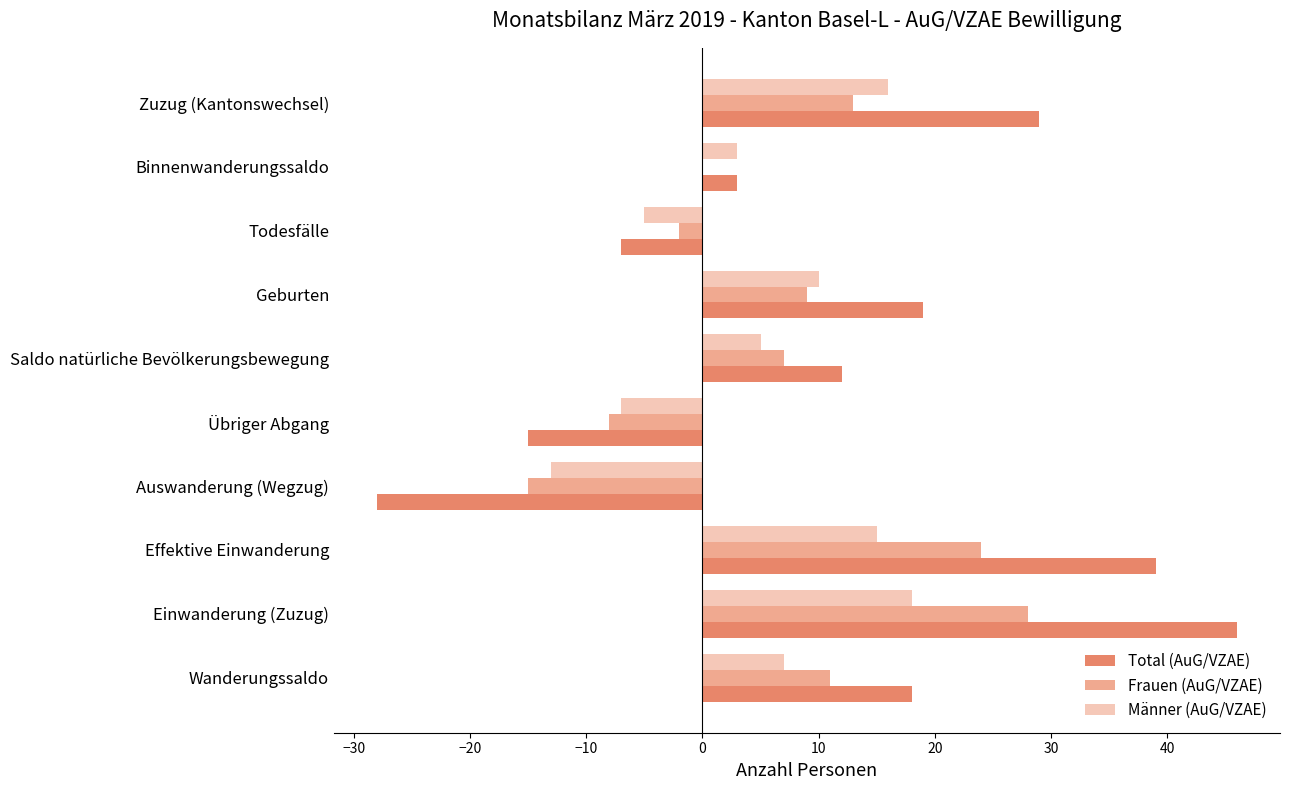

What is the sum of all Frauen (AuG/VZAE) values?

67